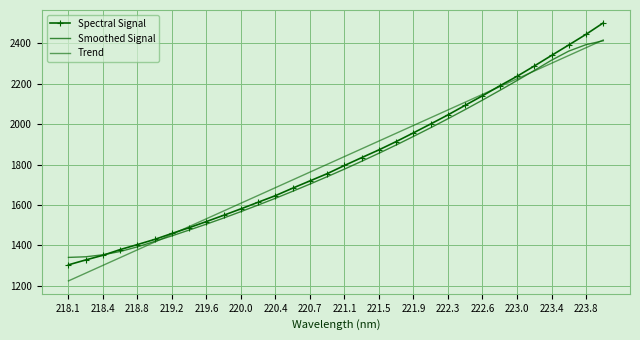

At how many categories does at least one series exceed 2249?

5